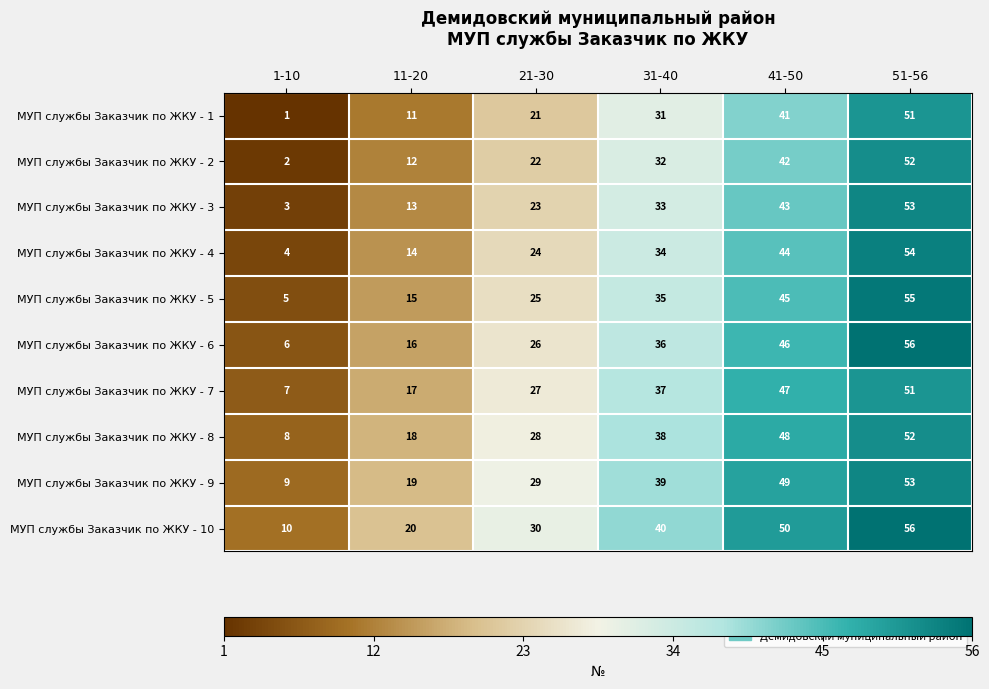

What is the difference between the second highest and minimum values in the МУП службы Заказчик по ЖКУ - 5 series?

40